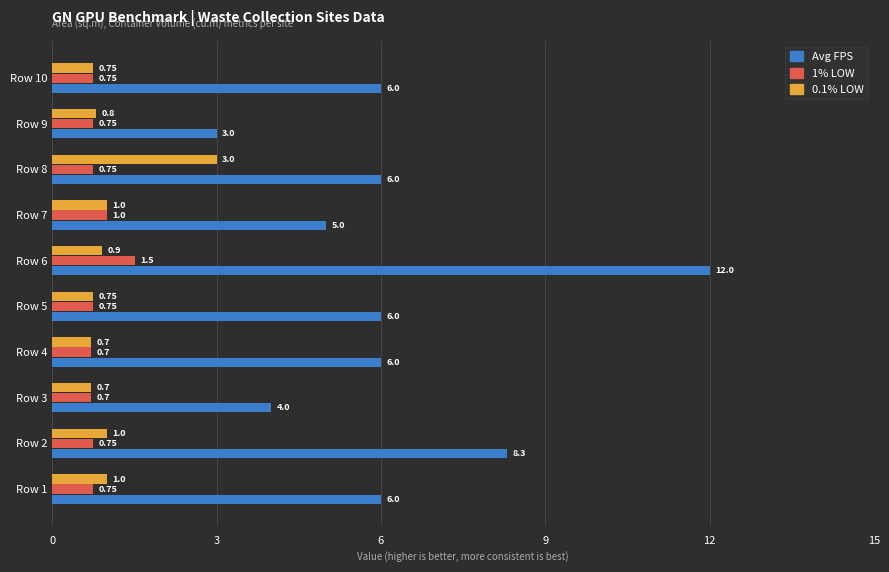

How many distinct data groups are displayed?

3